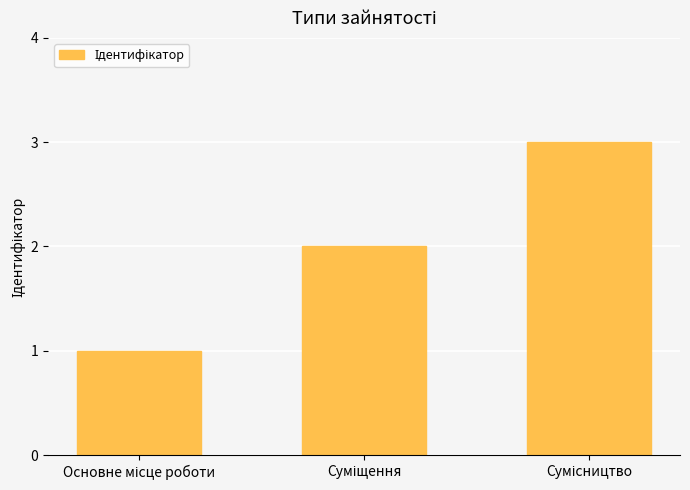

What is the greatest value displayed?

3